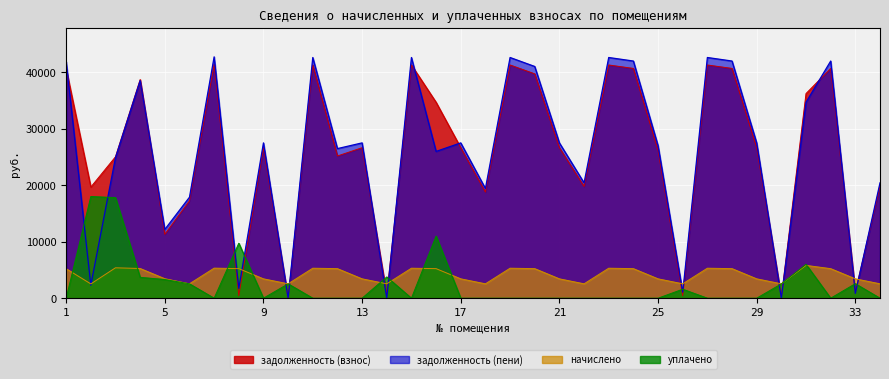

Does the chart display data point markers on the line(s)?

No